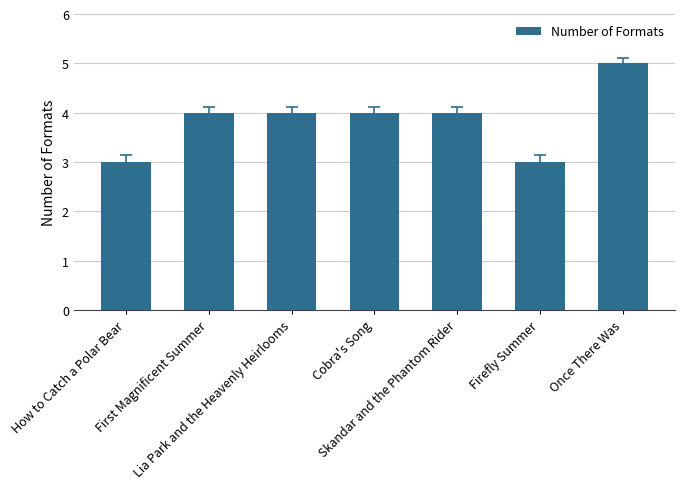

The chart shows a value of 1 at How to Catch a Polar Bear. True or false?

False